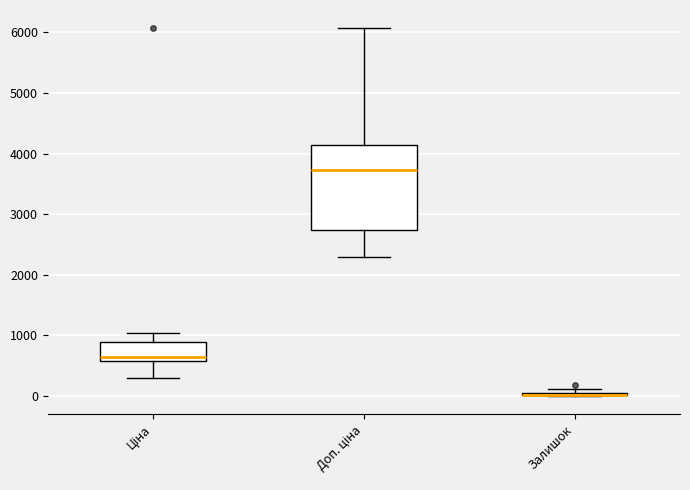

Where is the upper edge of the box for Доп. ціна on the y-axis? The values are not printed on the chart, so give them approximately, as read against the axis.

4100